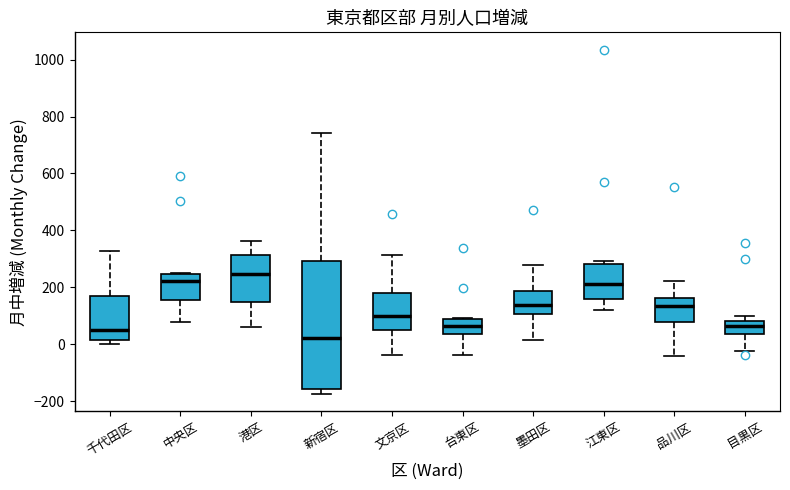

Where is the lower edge of the box for 新宿区 on the y-axis? The values are not printed on the chart, so give them approximately, as read against the axis.

-160